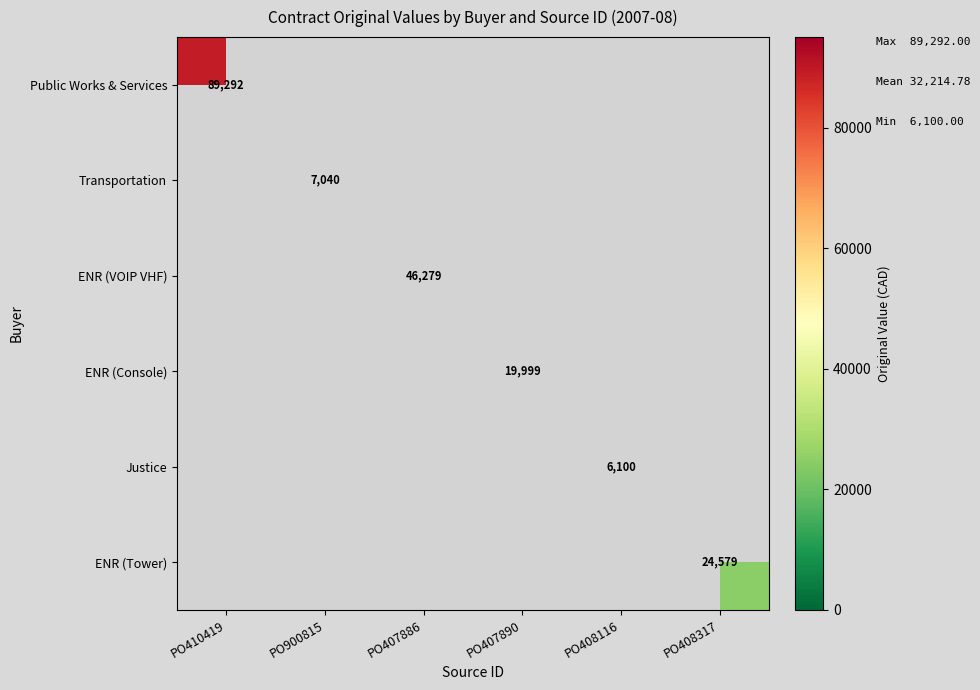

What is the greatest value displayed?

89292.0